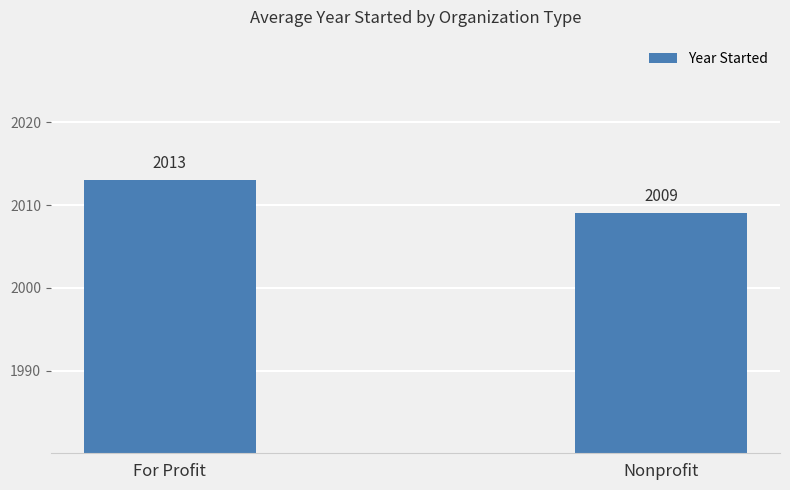

At which category does the chart reach its peak across all series?

For Profit